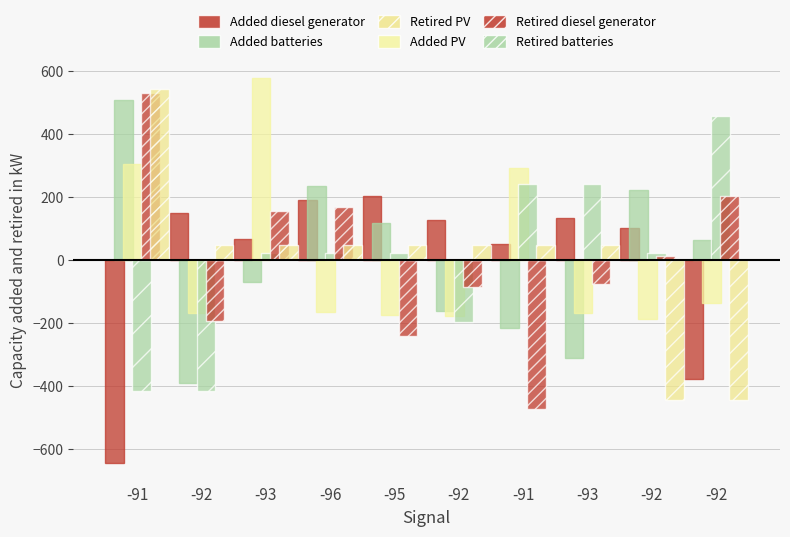

How many series are shown in this chart?

6